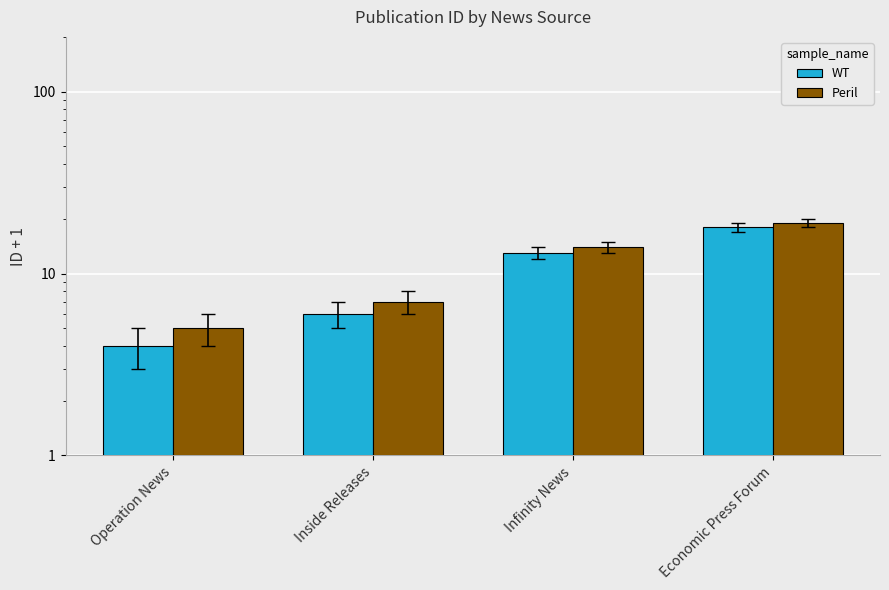

What is the average value of the Peril series?

11